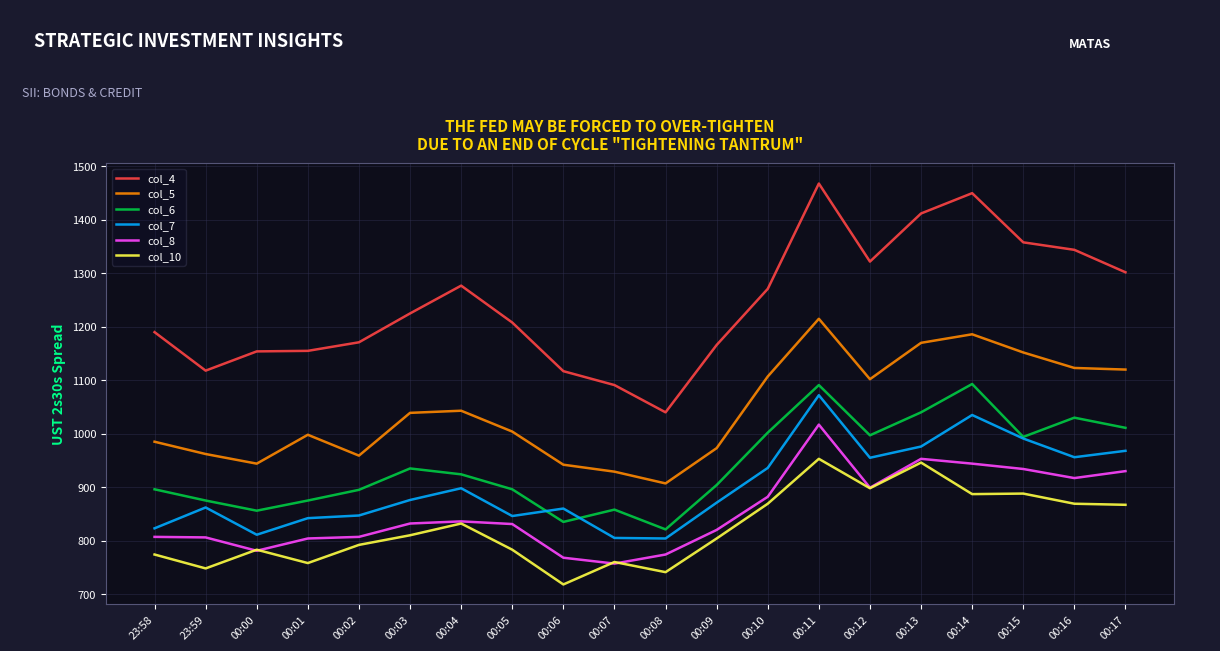

What are all the series names shown in the legend?

col_4, col_5, col_6, col_7, col_8, col_10